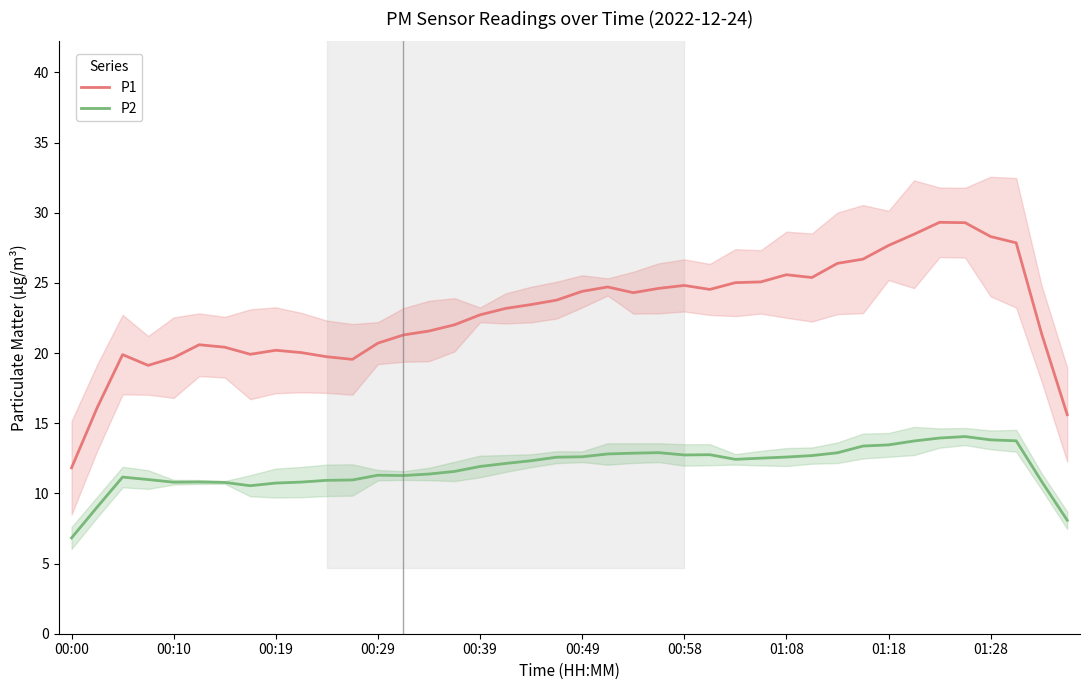

List the series in order of their overall mean, lowest first.

P2, P1